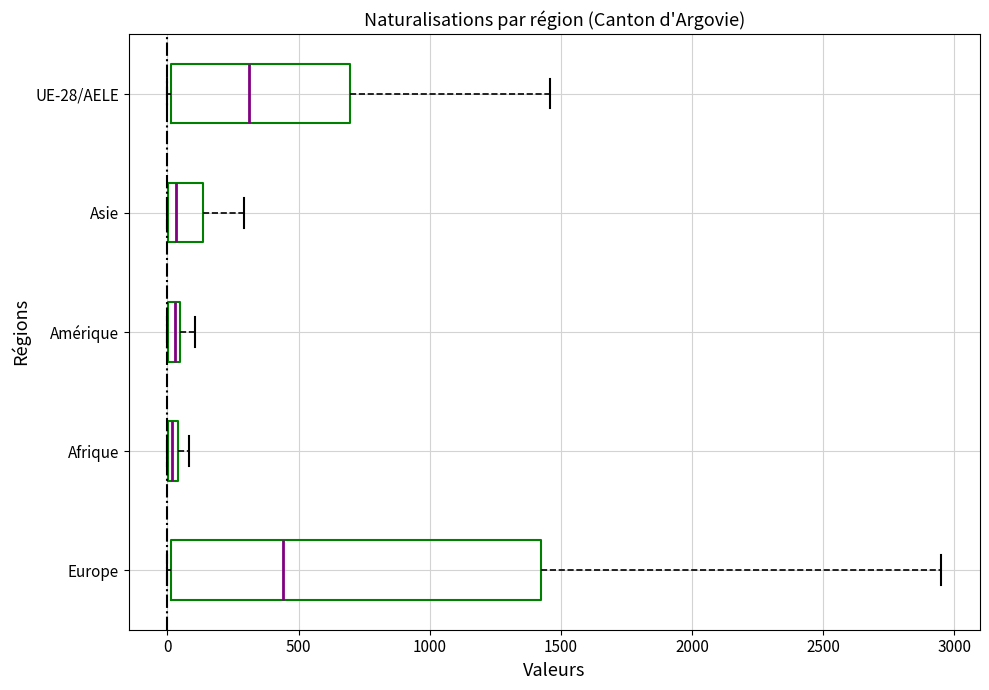

Which box is the widest, from its left edge to its right edge?

Europe